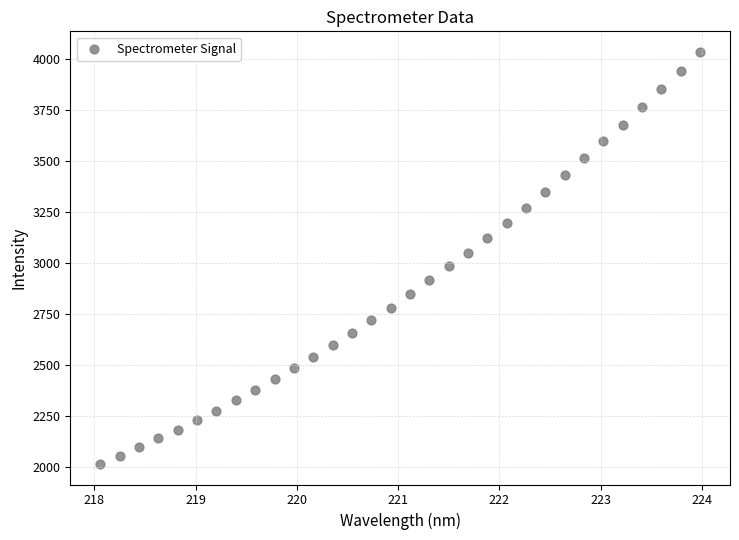

What is the range of Y values (max minus min)?

2021.7